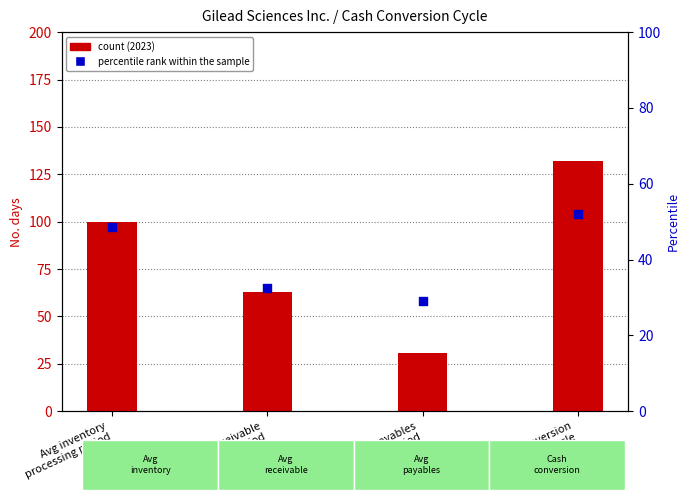

Between Avg payables
payment period and Avg receivable
collection period, which is larger?

Avg receivable
collection period